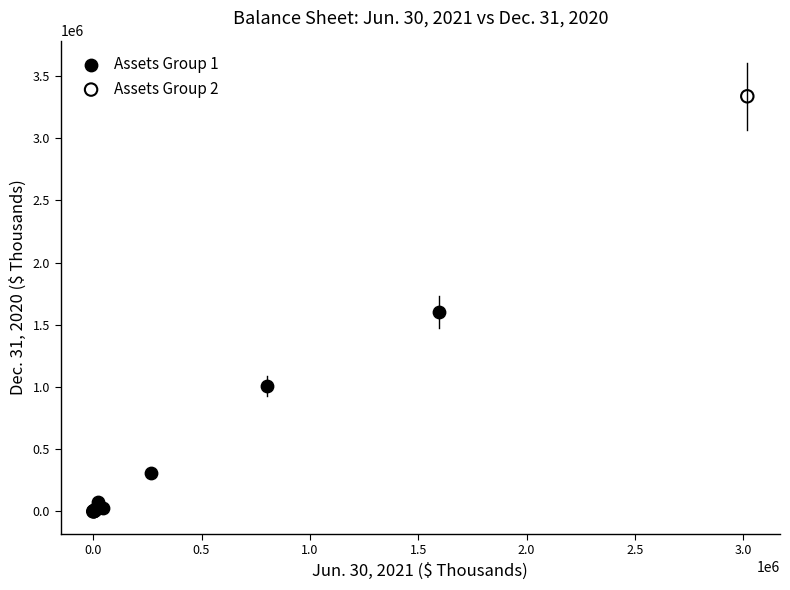

Which series has the widest spread of Y values?

Assets Group 2